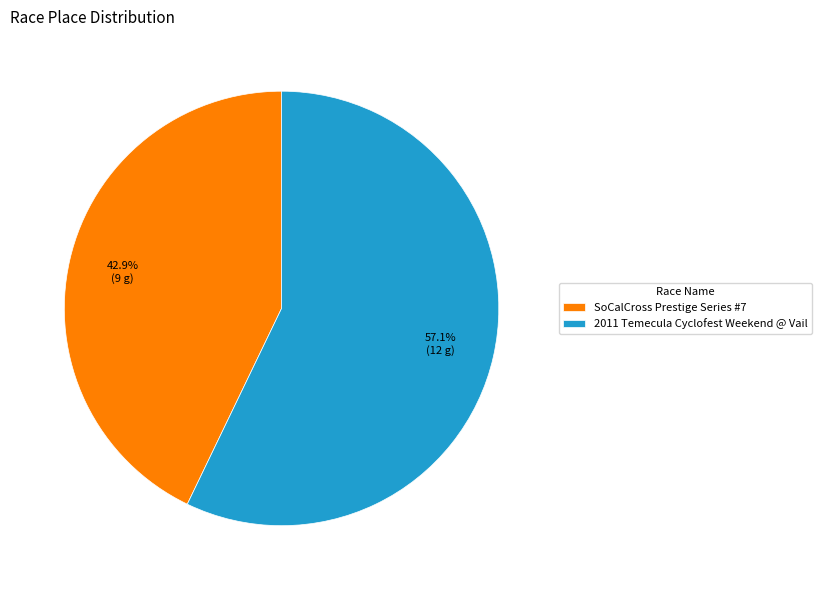

Combined, do 2011 Temecula Cyclofest Weekend @ Vail and SoCalCross Prestige Series #7 account for over 50%?

Yes